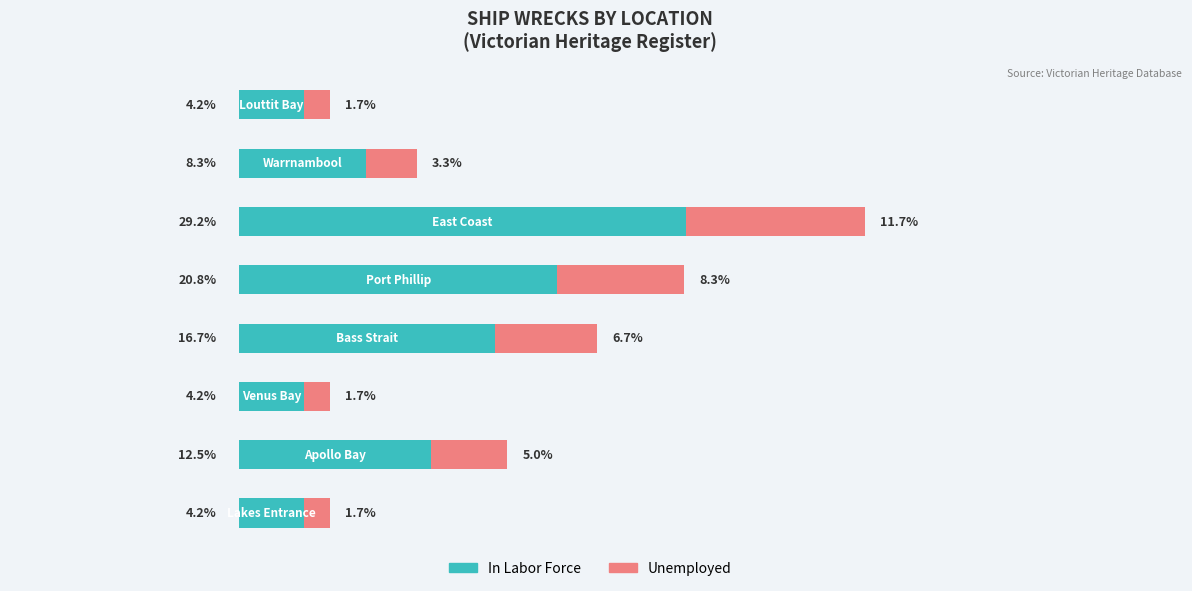

What is the sum of all Unemployed values?

40.1